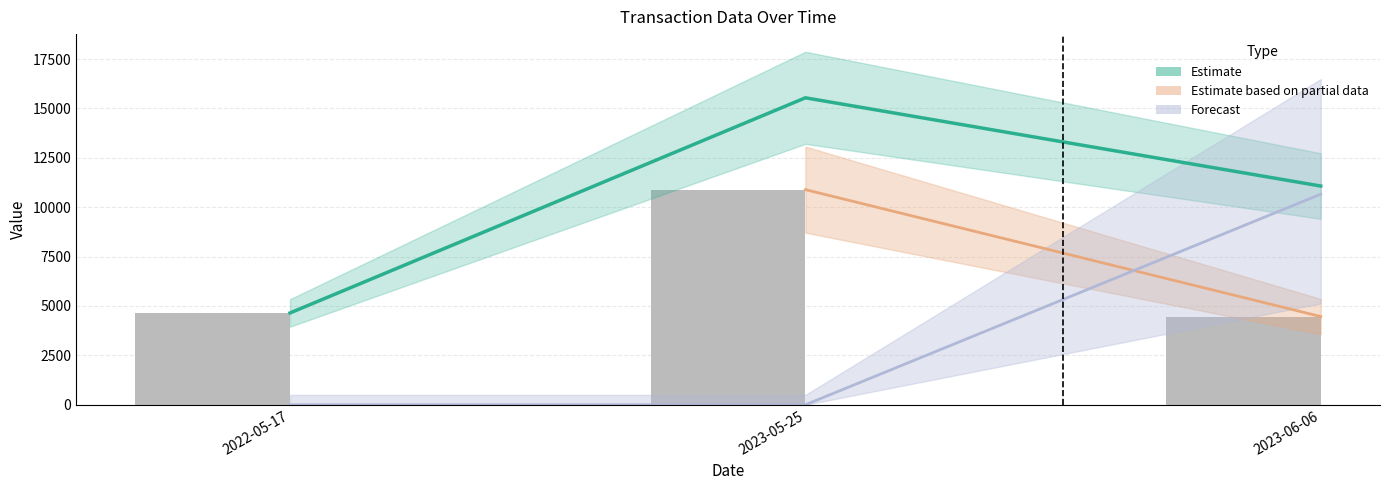

What is the difference between the highest and lowest values at 2022-05-17?

4648